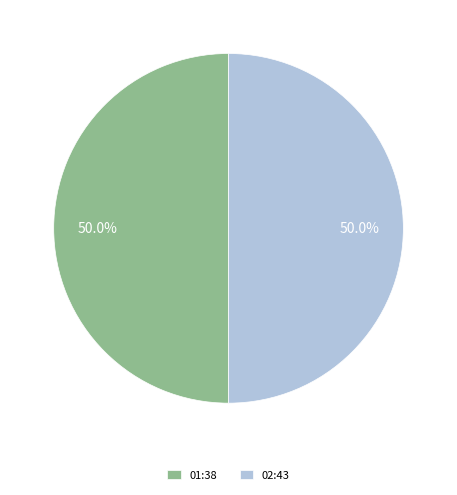

What is the ratio of the value at 01:38 to the value at 02:43?

1.0